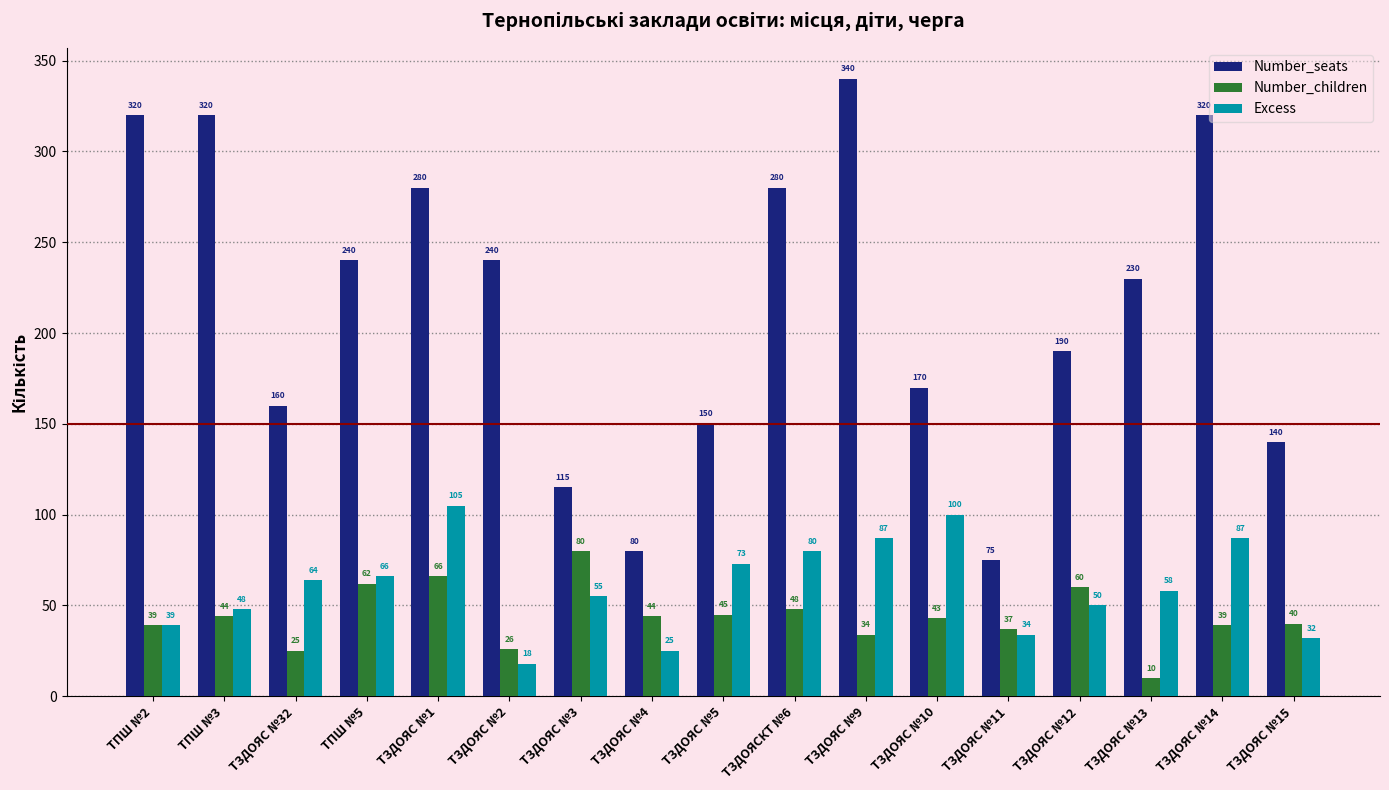

Count the number of categories in the chart.

17